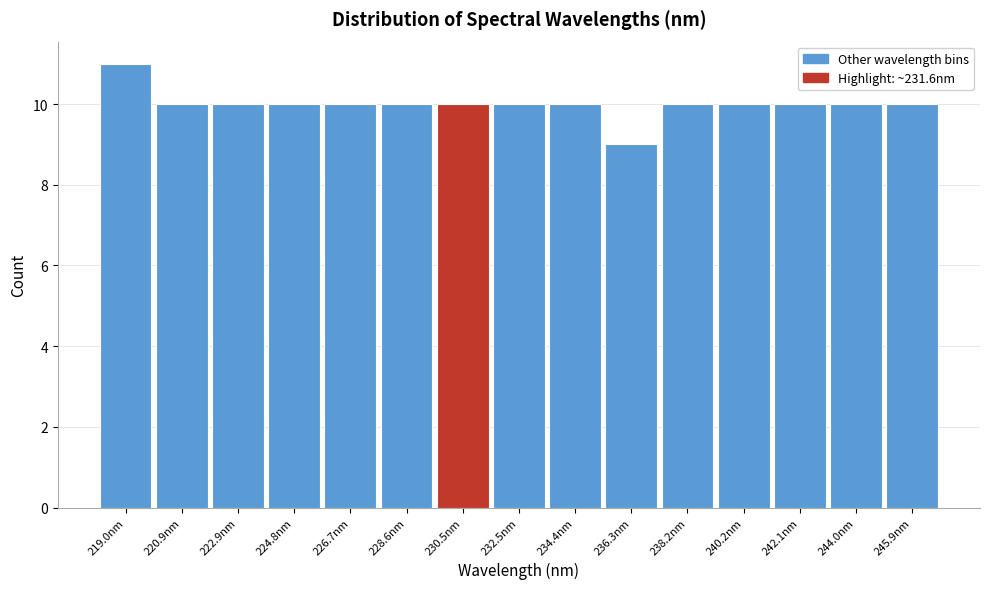

Reading left to right, transcribe this chart: for each bar, give the range it covers on the x-axis and its height. Neither the bar edges nor the heights are printed on the chart, so give them approximately, as read against the axes.

218.0 to 220.0: 11
220.0 to 222.0: 10
222.0 to 223.8: 10
223.8 to 225.8: 10
225.8 to 227.6: 10
227.6 to 229.6: 10
229.6 to 231.6: 10
231.6 to 233.4: 10
233.4 to 235.4: 10
235.4 to 237.2: 9
237.2 to 239.2: 10
239.2 to 241.2: 10
241.2 to 243.0: 10
243.0 to 245.0: 10
245.0 to 246.8: 10